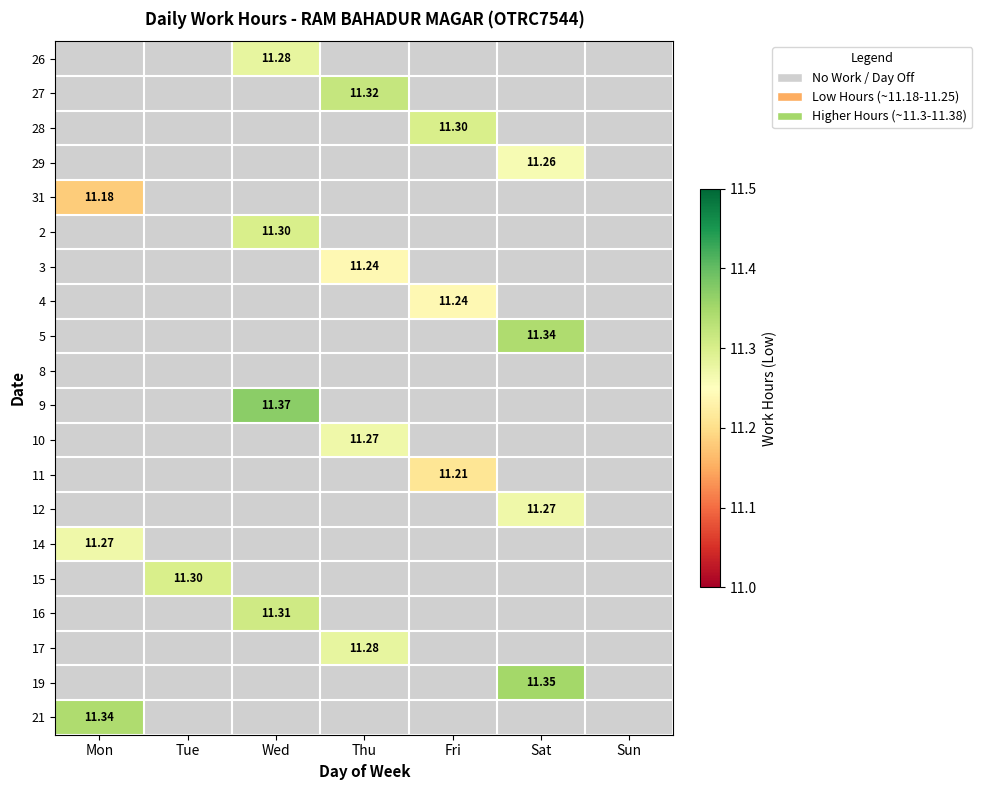

At which label is 31 closest to 5?

Tue